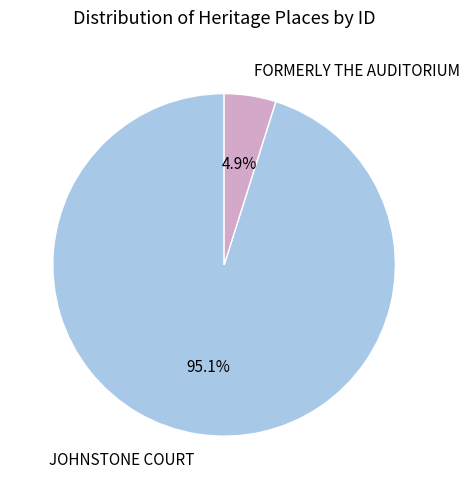

Count the number of slices in the pie.

2